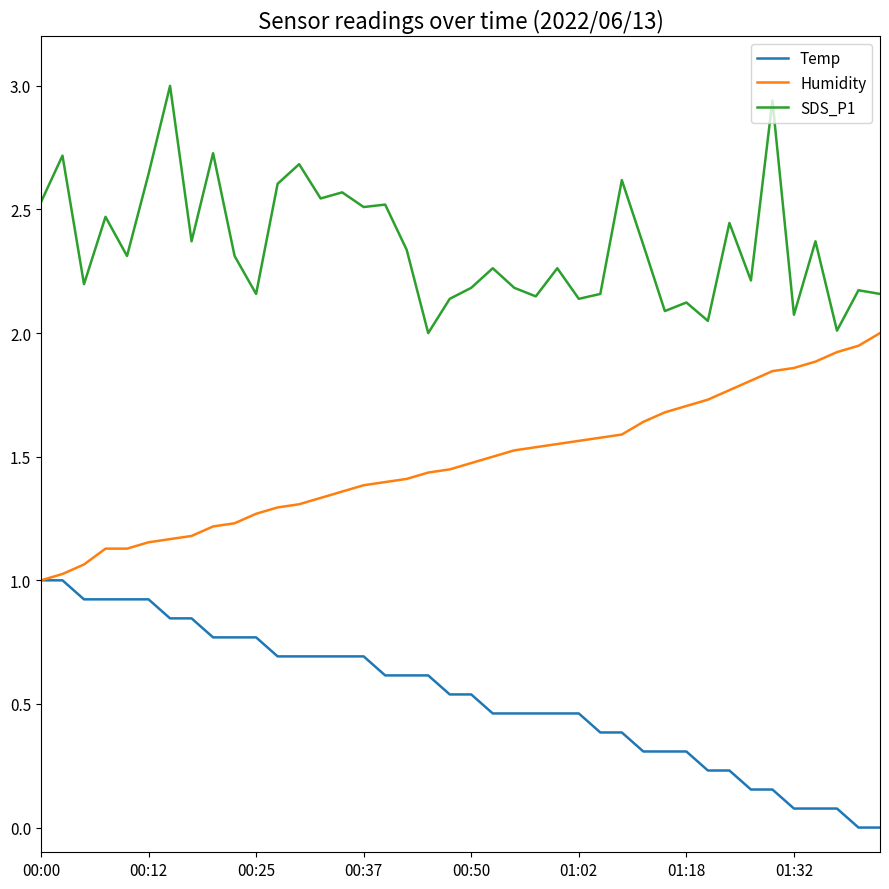

List the series in order of their peak value, highest first.

SDS_P1, Humidity, Temp